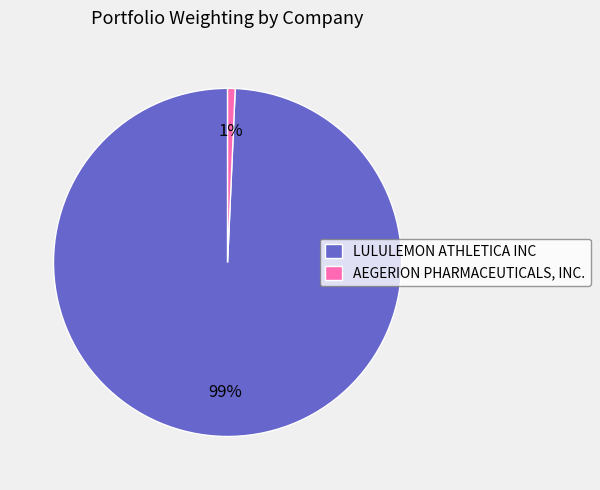

What is the largest slice in the pie chart?

LULULEMON ATHLETICA INC